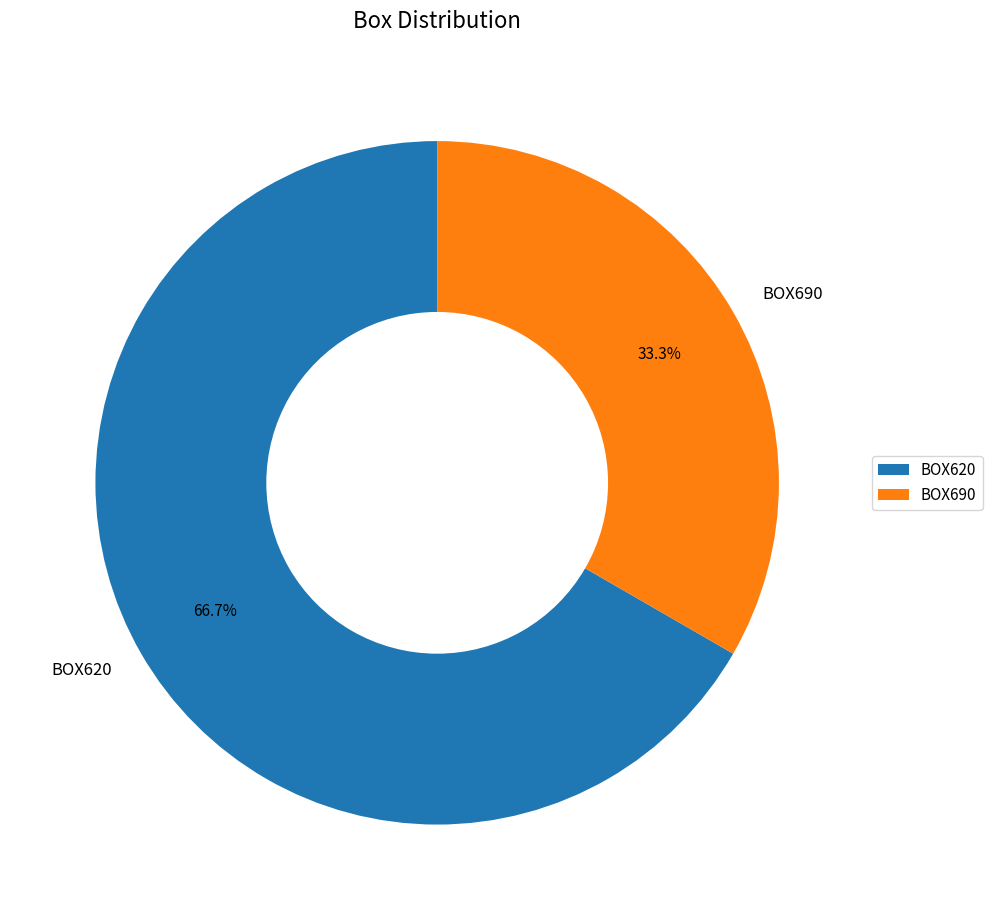

What is the majority slice?

BOX620